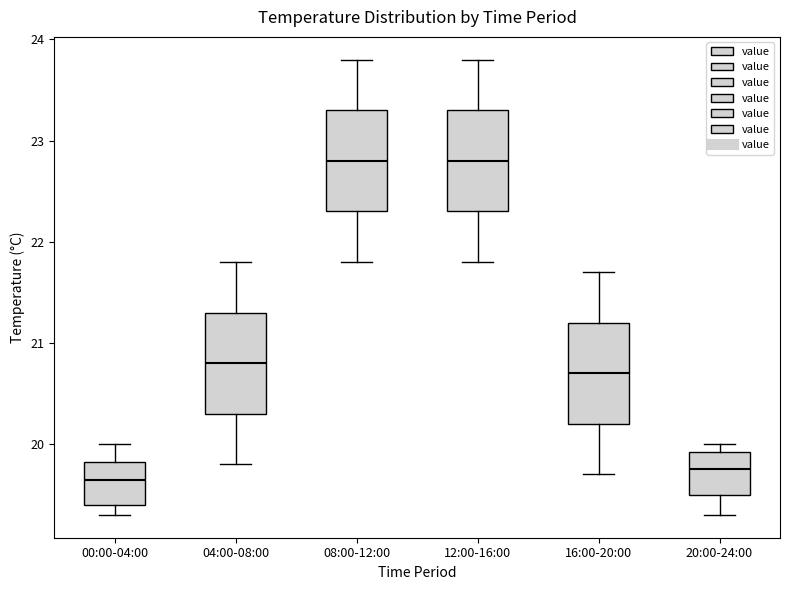

Where does the lower whisker of the box for 08:00-12:00 end on the y-axis? The values are not printed on the chart, so give them approximately, as read against the axis.

21.8